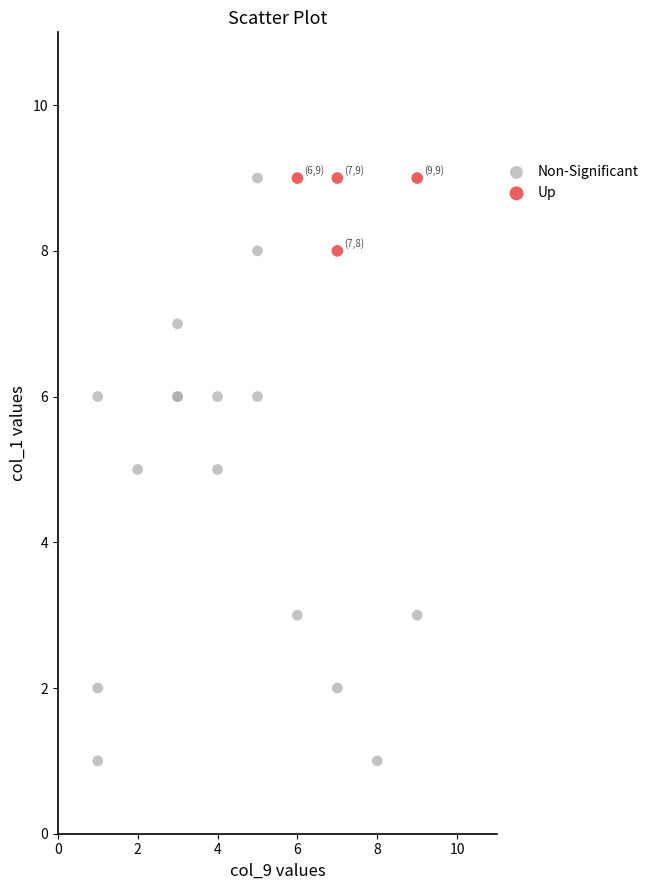

Which series contains the lowest Y value?

Non-Significant